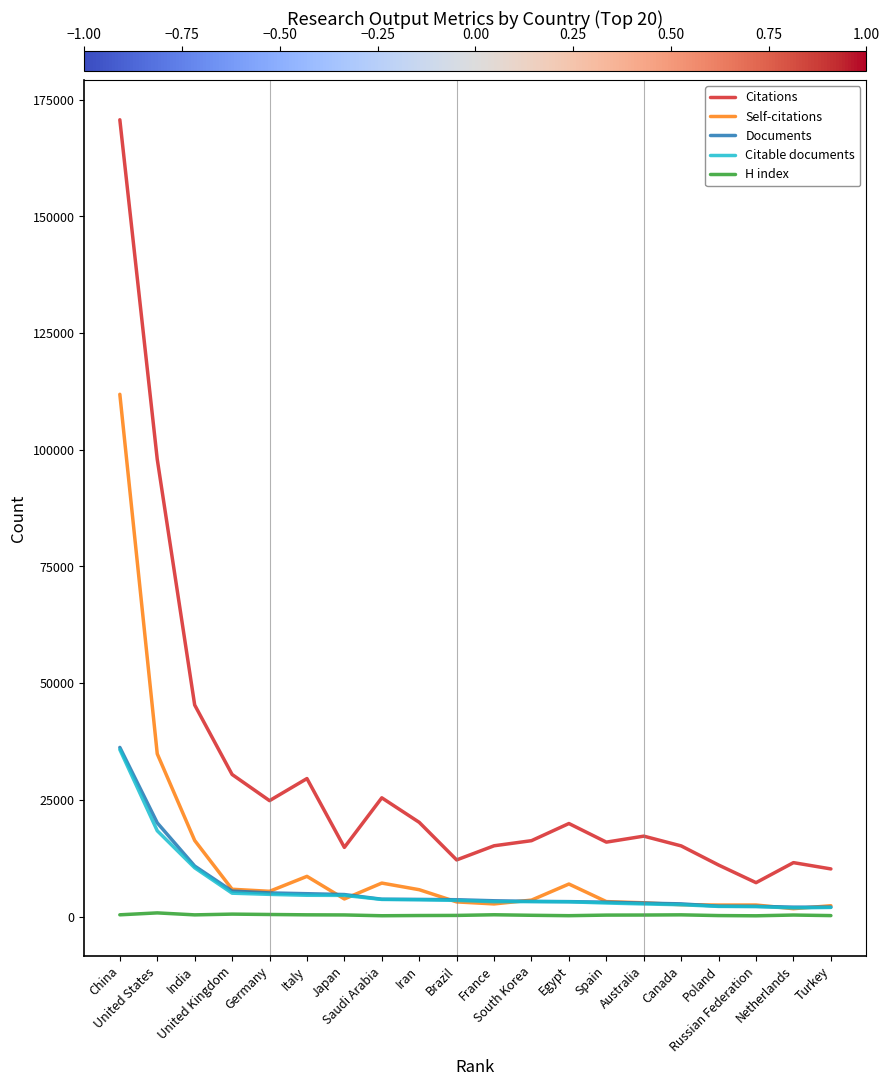

The value of Self-citations at Canada is 2533. True or false?

True